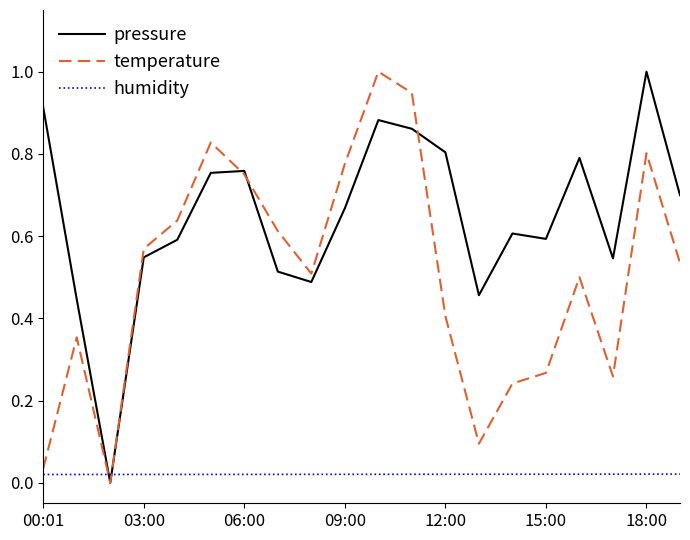

How many intersections are there between humidity and pressure?

2